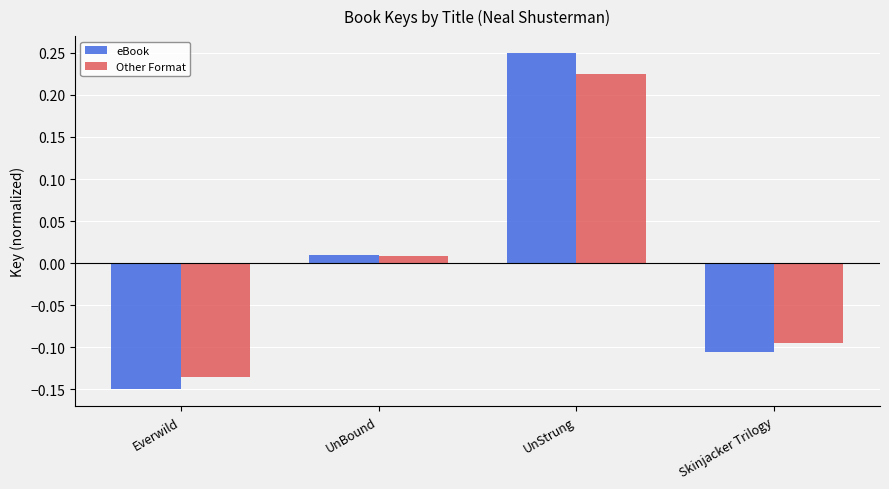

Rank the series at Skinjacker Trilogy from highest to lowest value.

Other Format, eBook